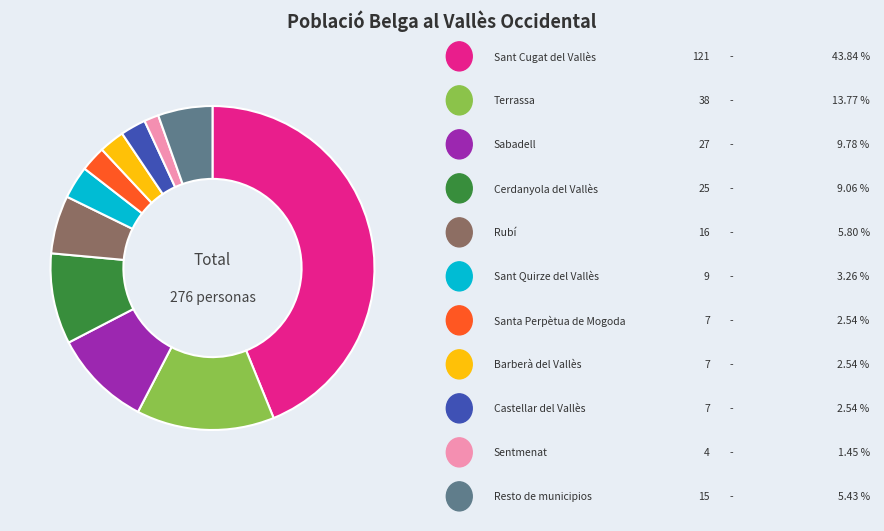

Does any single category account for the majority?

No